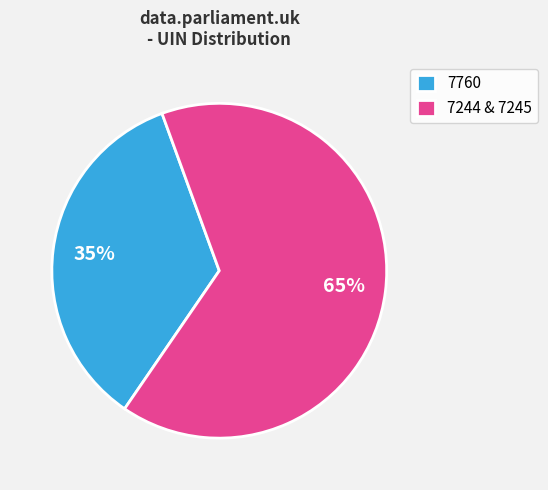

How many slices are in this pie chart?

2